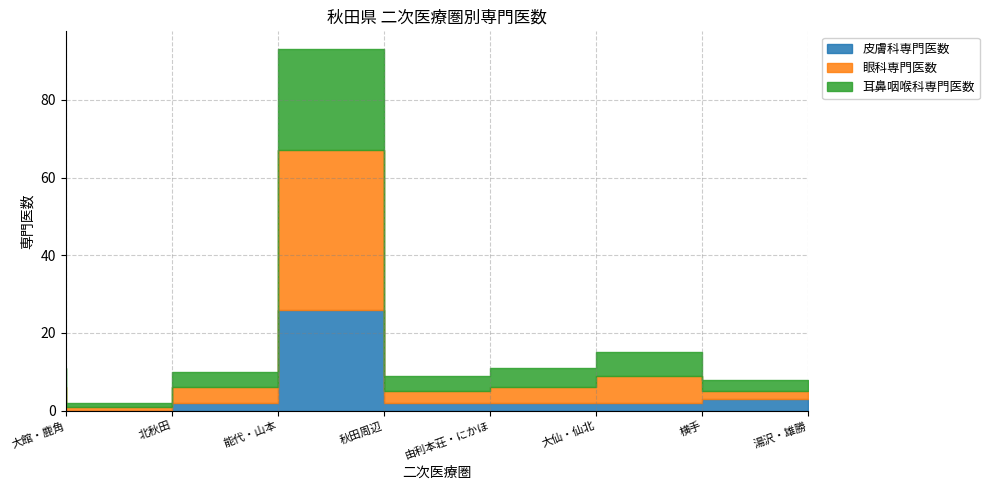

What are all the series names shown in the legend?

皮膚科専門医数, 眼科専門医数, 耳鼻咽喉科専門医数